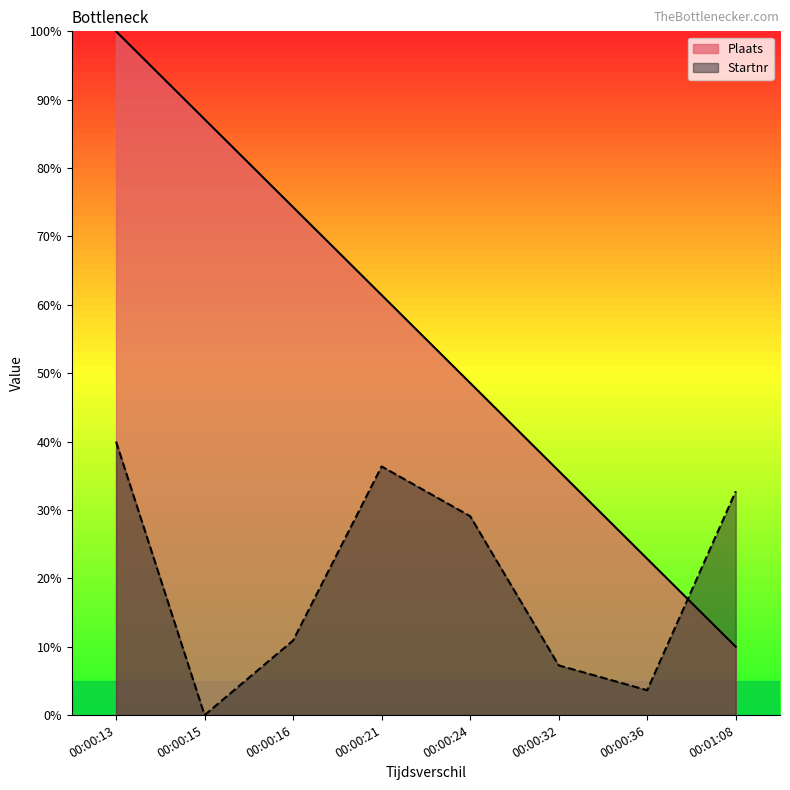

What is the approximate value of Plaats at 00:00:32?

35.7